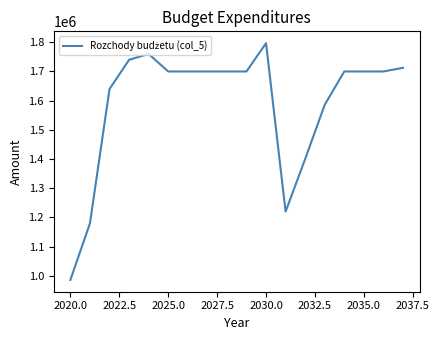

What is the minimum value shown in the chart?

985986.0